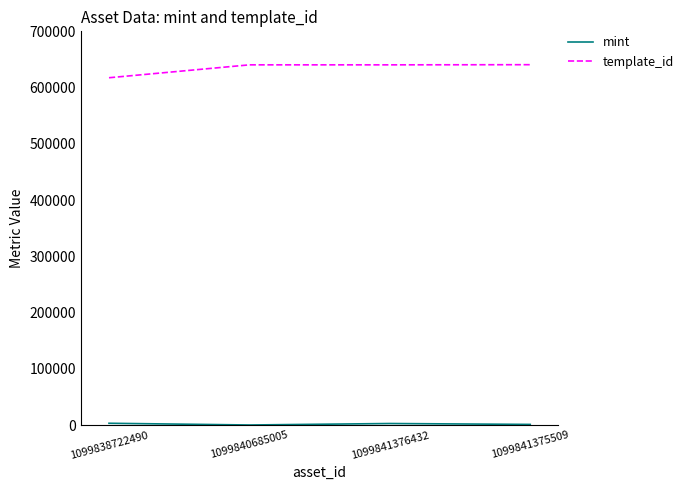

What is the highest value of the template_id series?

640705